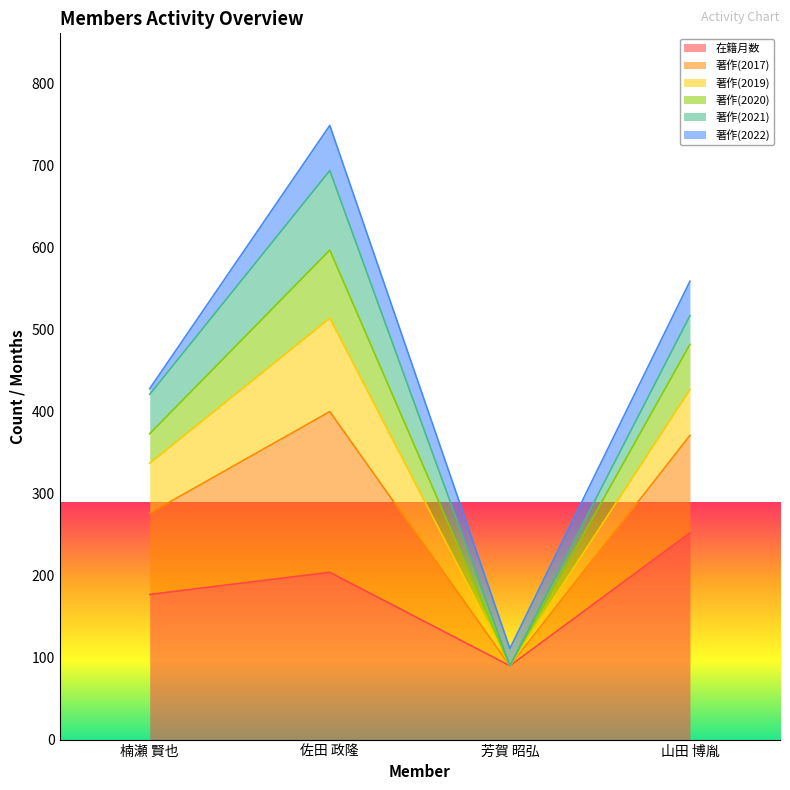

At which category is the sum across all series the highest?

佐田 政隆